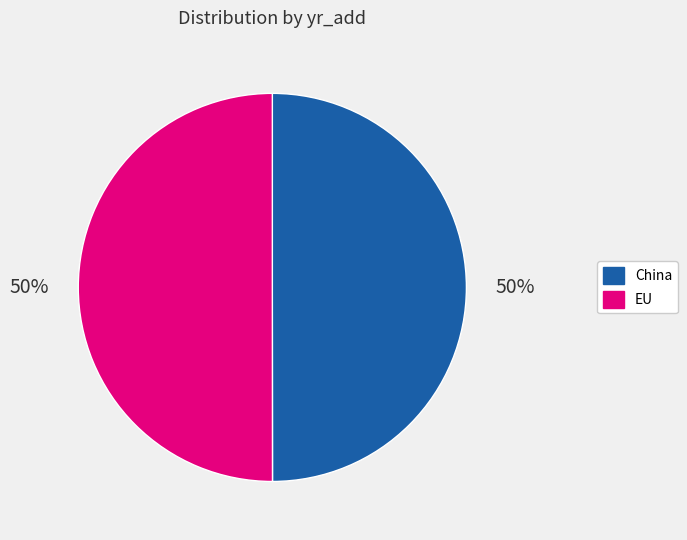

Combined, do China and EU account for over 50%?

Yes